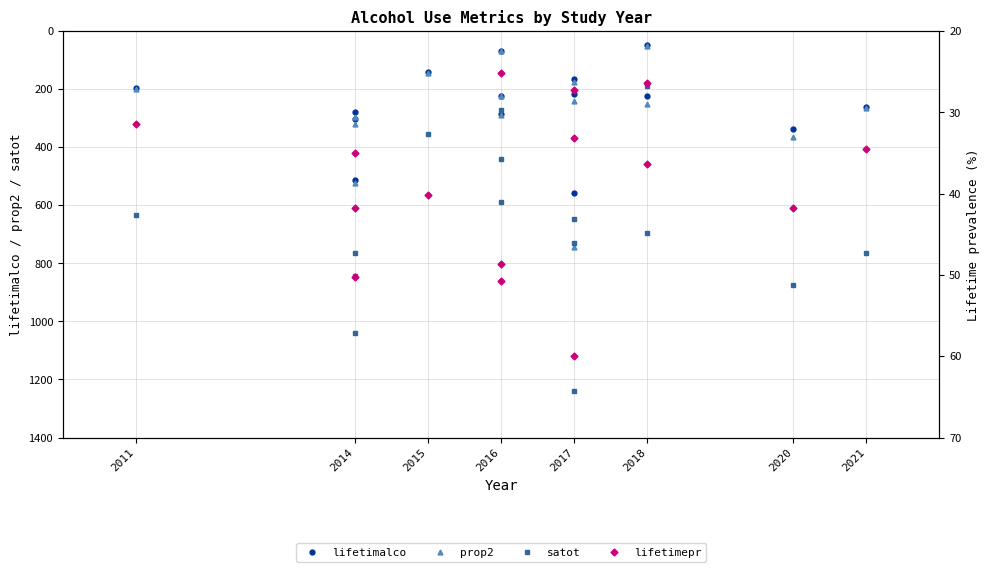

How many categories are shown in the chart?

15